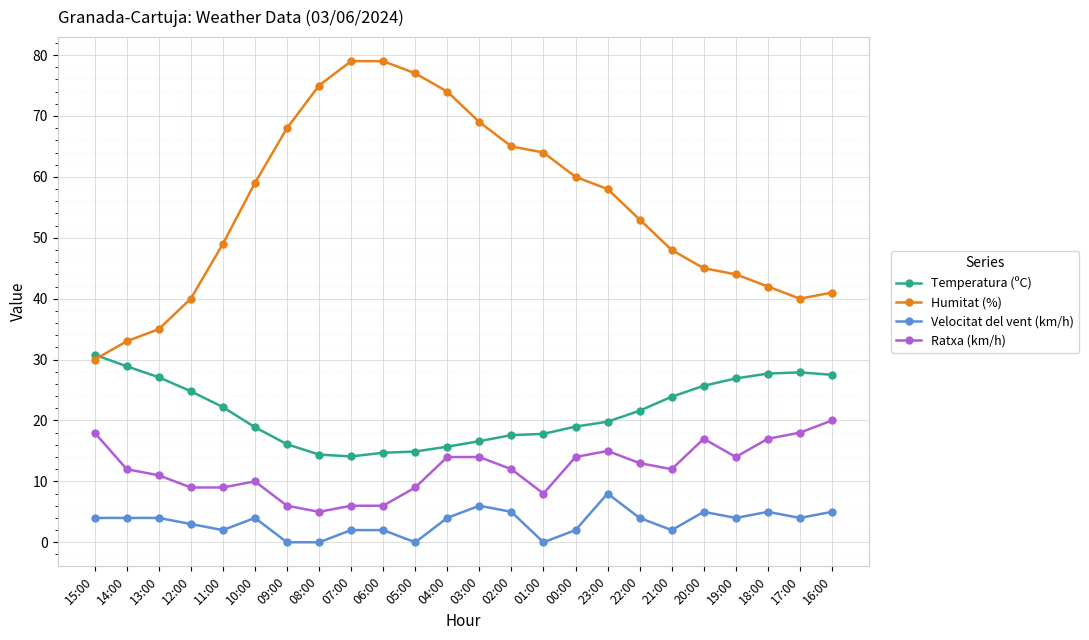

What is the maximum value for Velocitat del vent (km/h)?

8.0